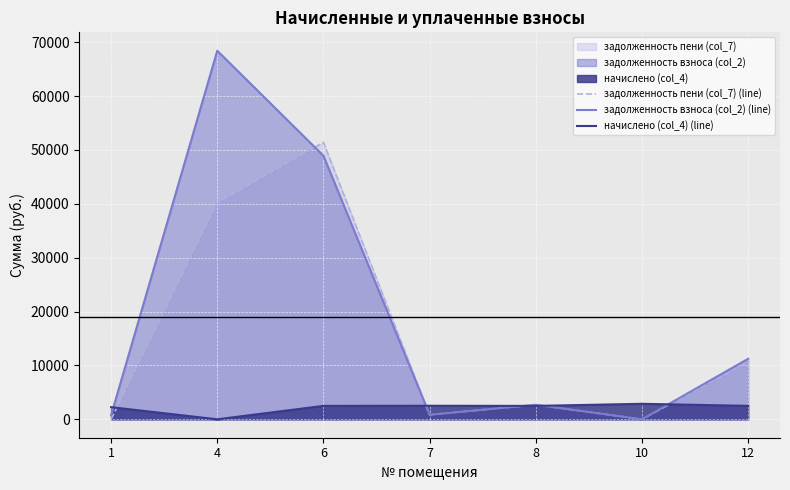

Rank the series by their maximum value, from highest to lowest.

задолженность взноса (col_2) (line), задолженность пени (col_7) (line), начислено (col_4) (line)